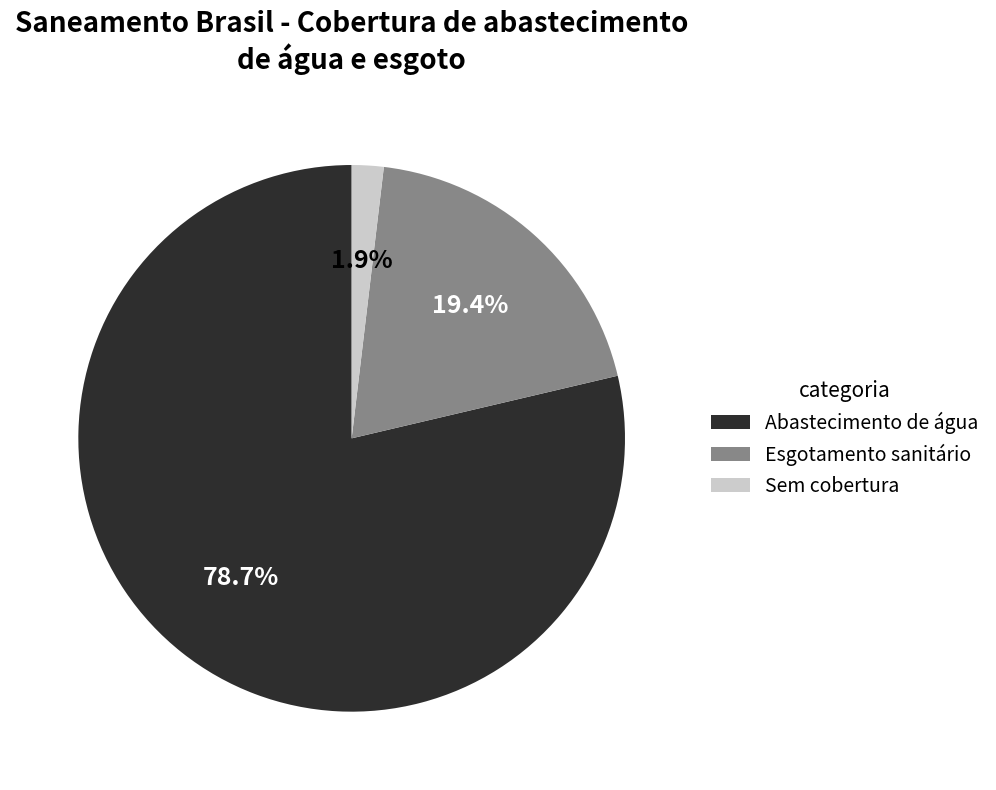

Does any single category account for the majority?

Yes